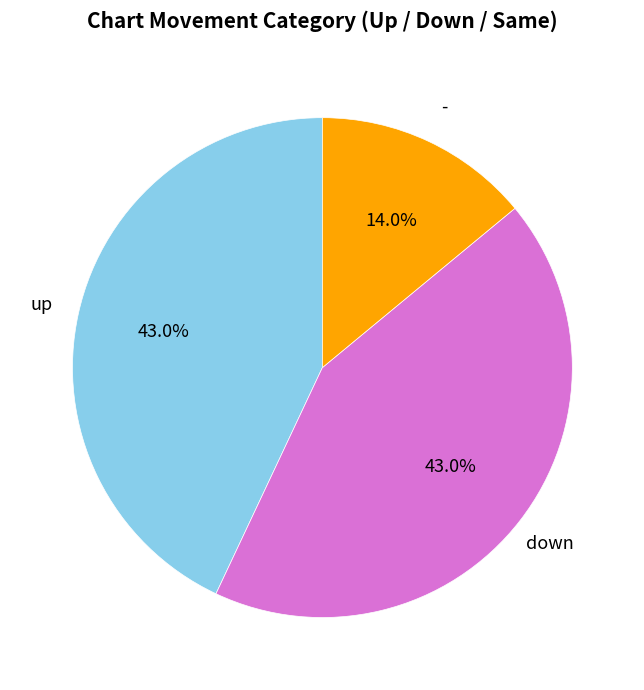

Is there any slice that represents more than half of the pie?

No